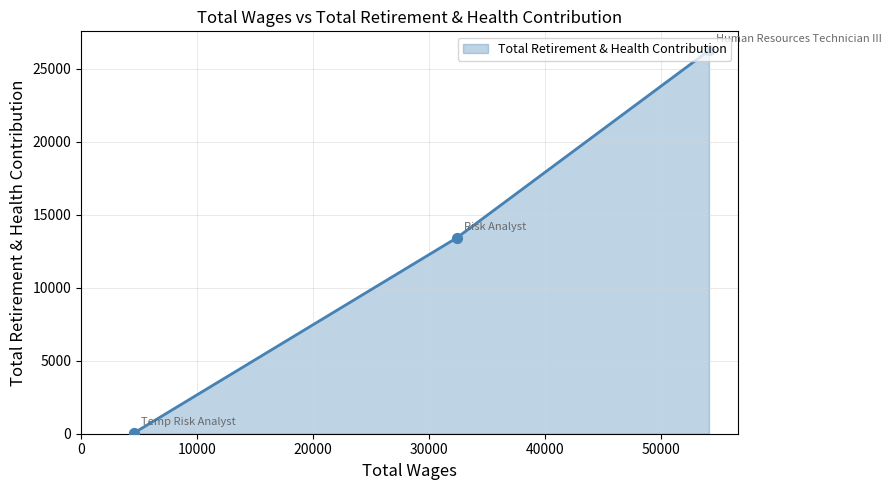

What is the greatest value displayed?

26244